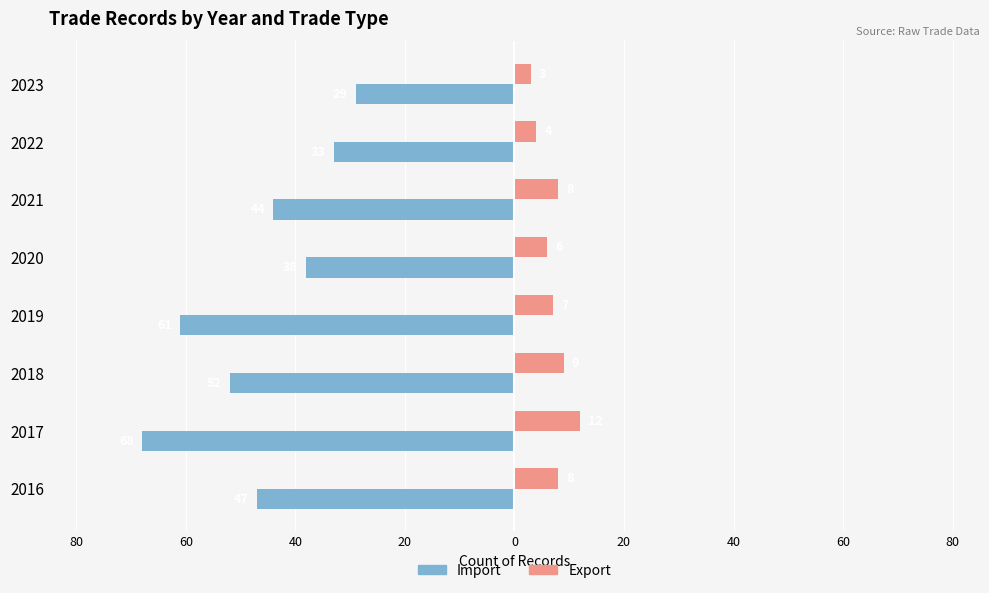

What are all the series names shown in the legend?

Import, Export